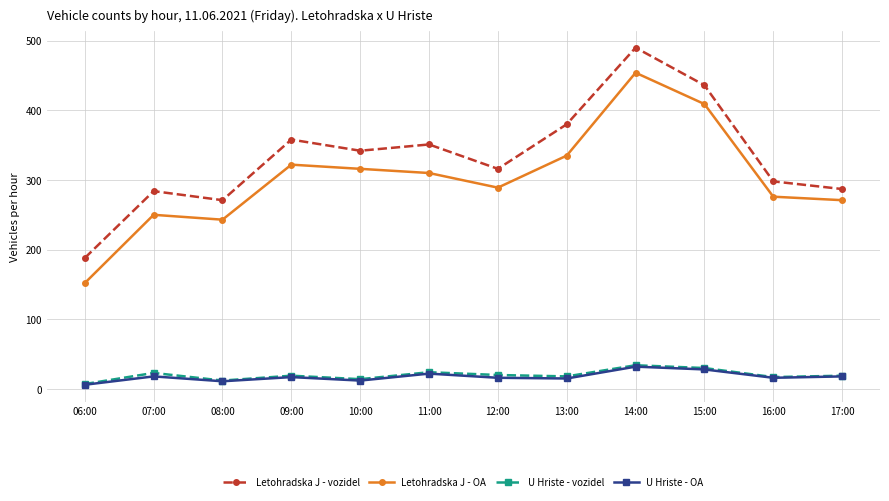

True or false: Letohradska J - vozidel and U Hriste - OA intersect in this chart.

False